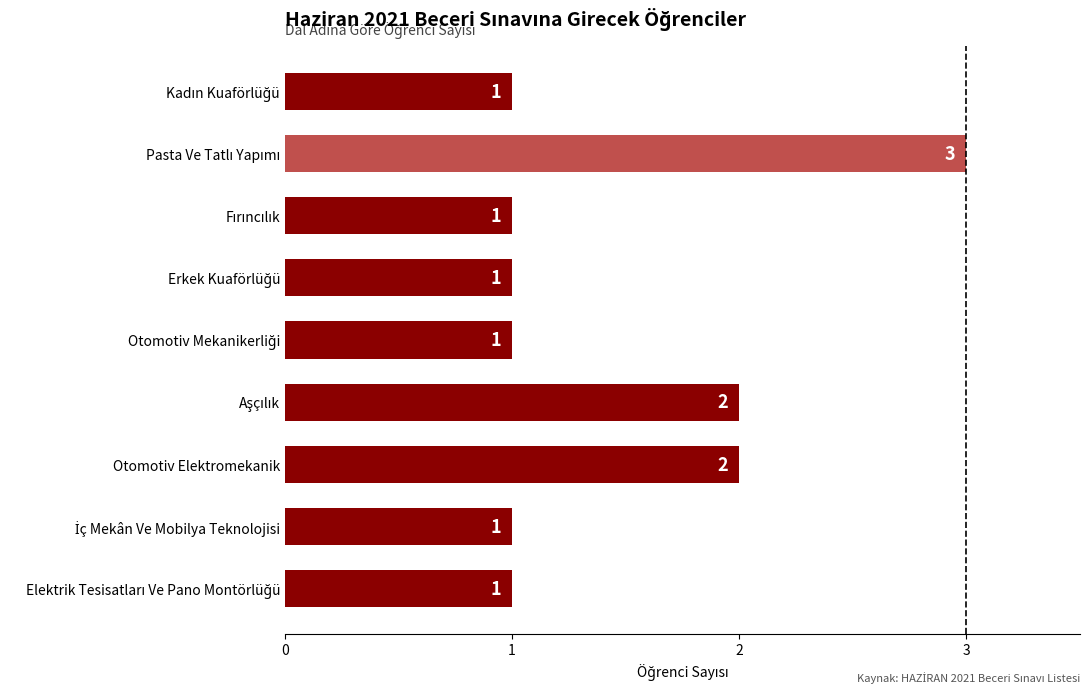

The chart shows a value of 2 at Otomotiv Elektromekanik. True or false?

True